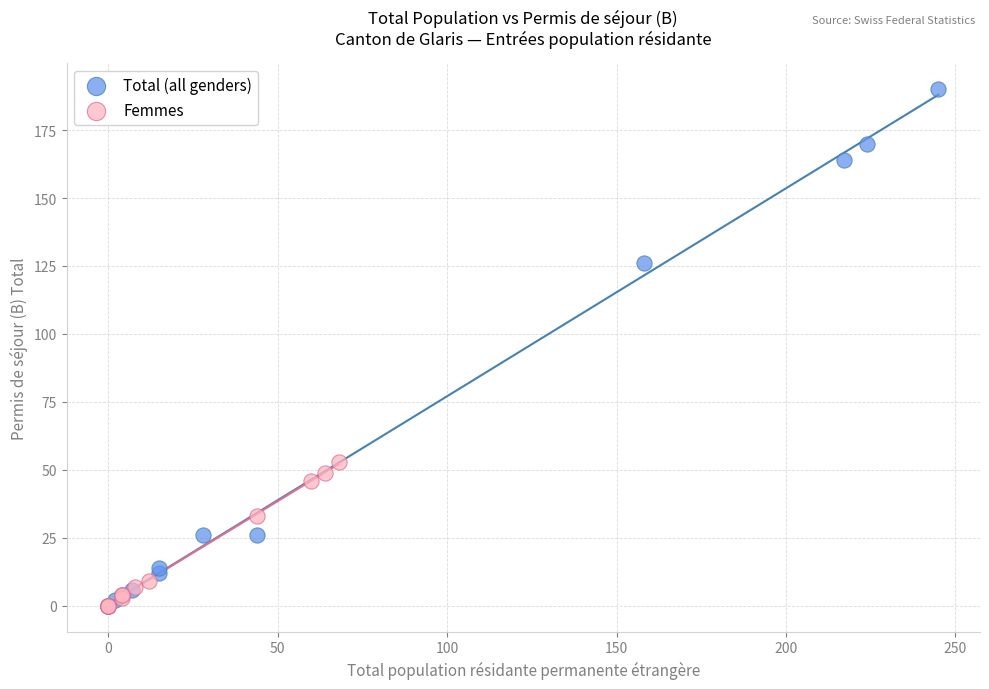

What are all the series names shown in the legend?

Total (all genders), Femmes